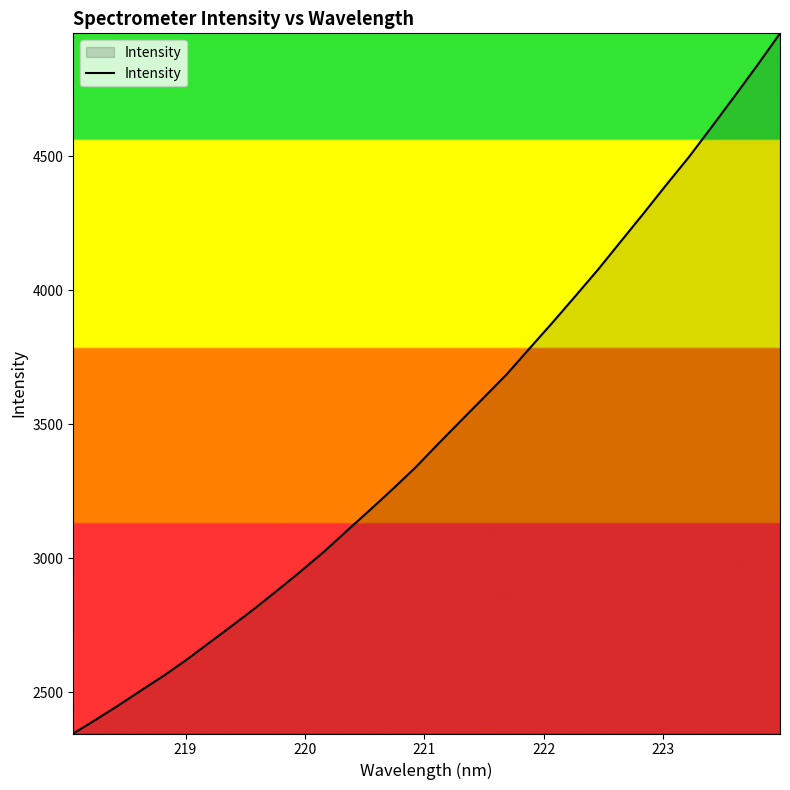

What is the difference between the maximum and minimum values?

2612.8